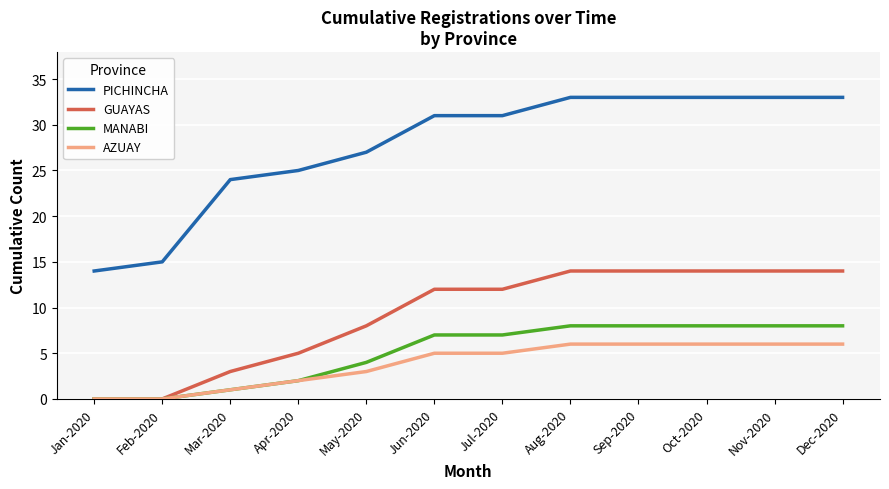

Reading left to right, list all the values displayed in this chart.

PICHINCHA: 14	15	24	25	27	31	31	33	33	33	33	33
GUAYAS: 0	0	3	5	8	12	12	14	14	14	14	14
MANABI: 0	0	1	2	4	7	7	8	8	8	8	8
AZUAY: 0	0	1	2	3	5	5	6	6	6	6	6